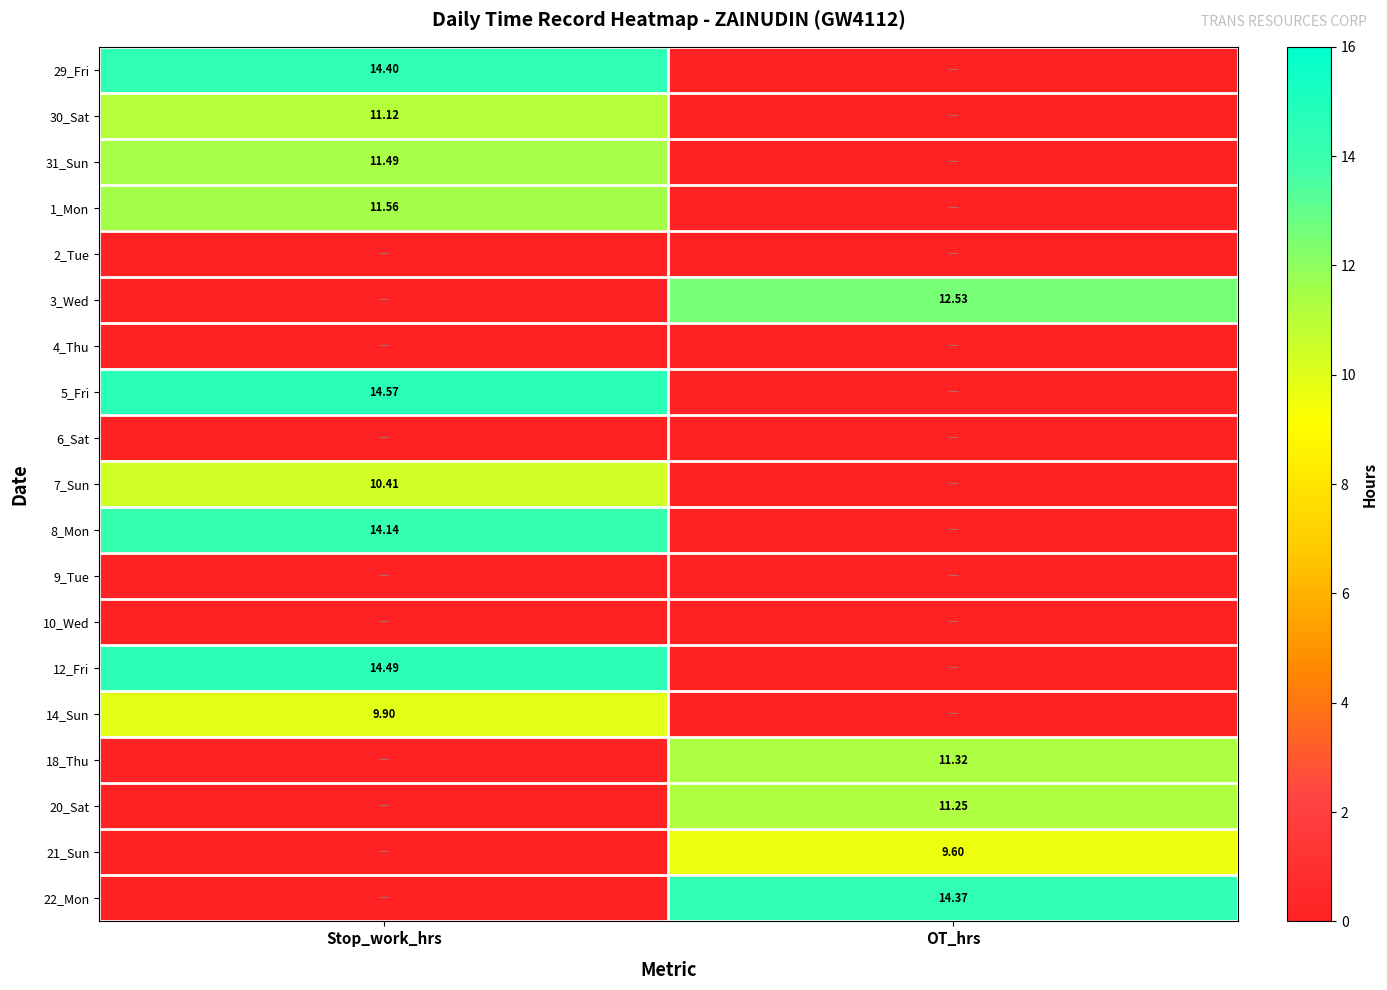

Rank the series at Stop_work_hrs from highest to lowest value.

5_Fri, 12_Fri, 29_Fri, 8_Mon, 1_Mon, 31_Sun, 30_Sat, 7_Sun, 14_Sun, 2_Tue, 3_Wed, 4_Thu, 6_Sat, 9_Tue, 10_Wed, 18_Thu, 20_Sat, 21_Sun, 22_Mon